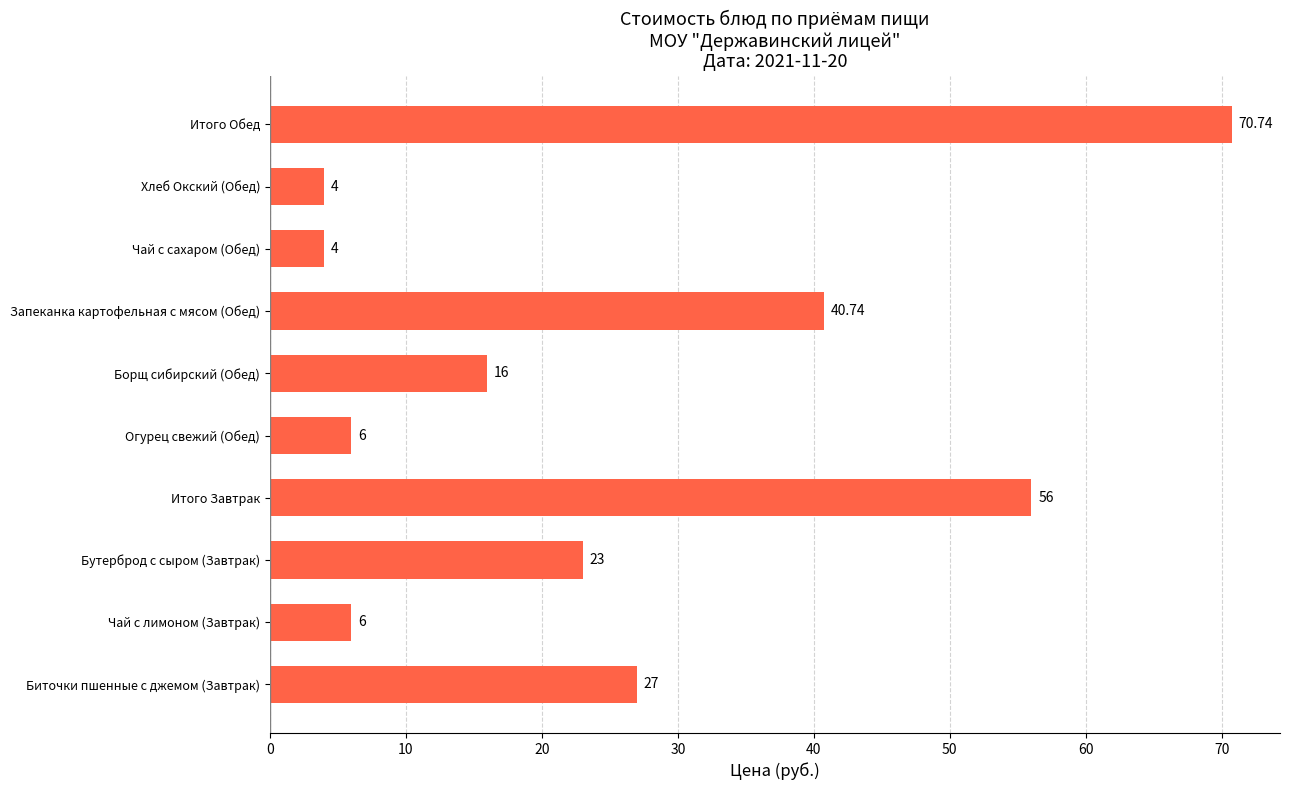

What is the difference between the second highest and minimum values?

52.0